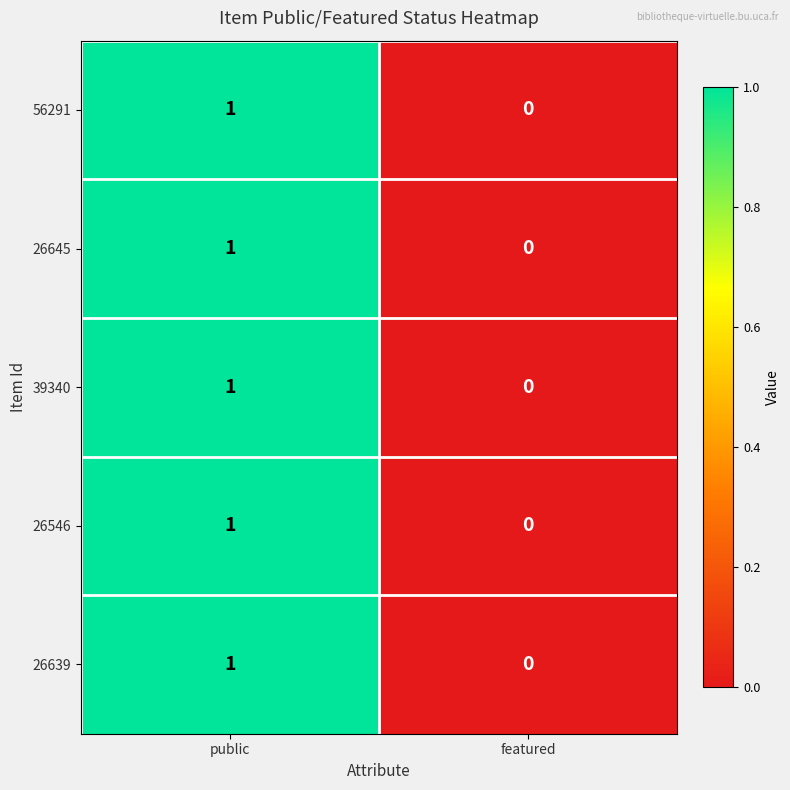

Is the value of 56291 at public greater than the value of 26639 at featured?

Yes